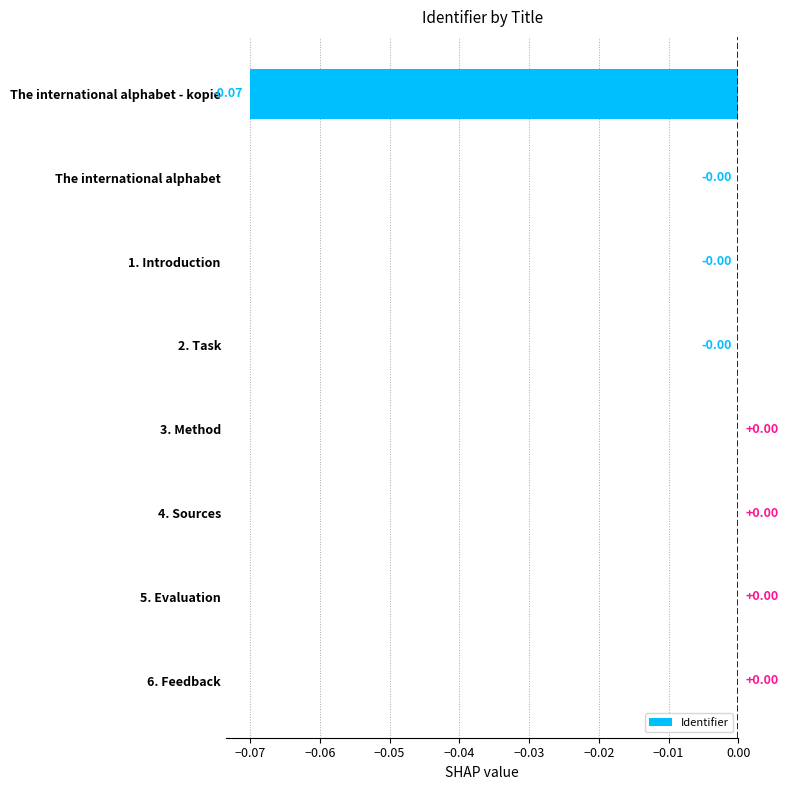

What is the change in value from The international alphabet - kopie to 4. Sources?

+0.1